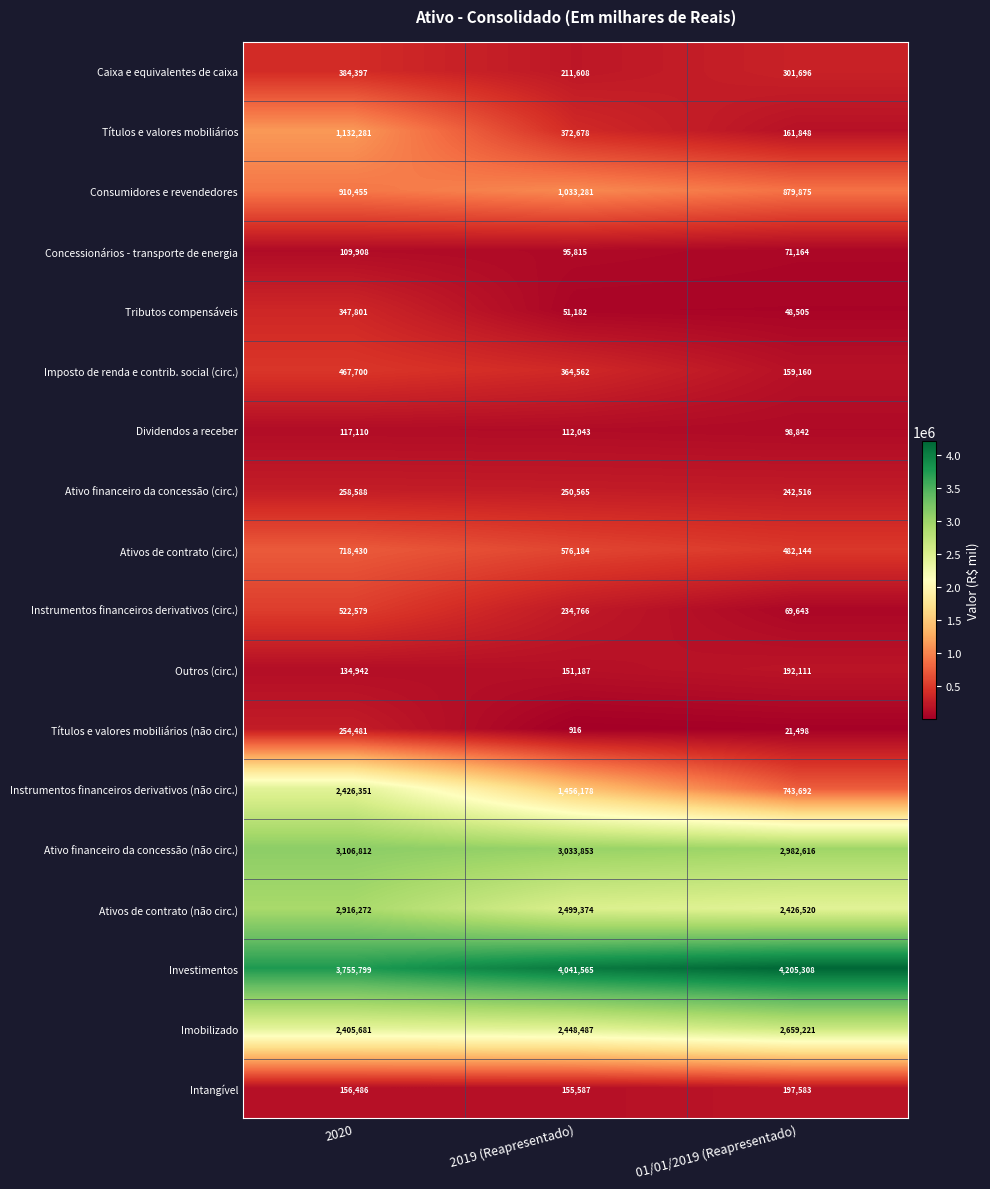

The value of Dividendos a receber at 01/01/2019 (Reapresentado) is 163293. True or false?

False